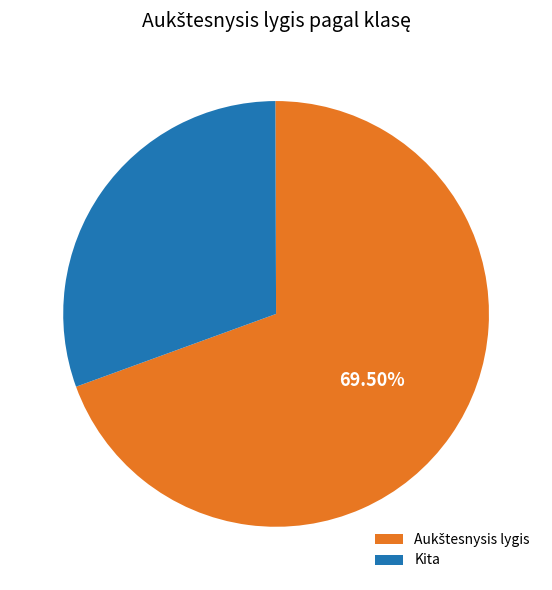

How many slices are in this pie chart?

2